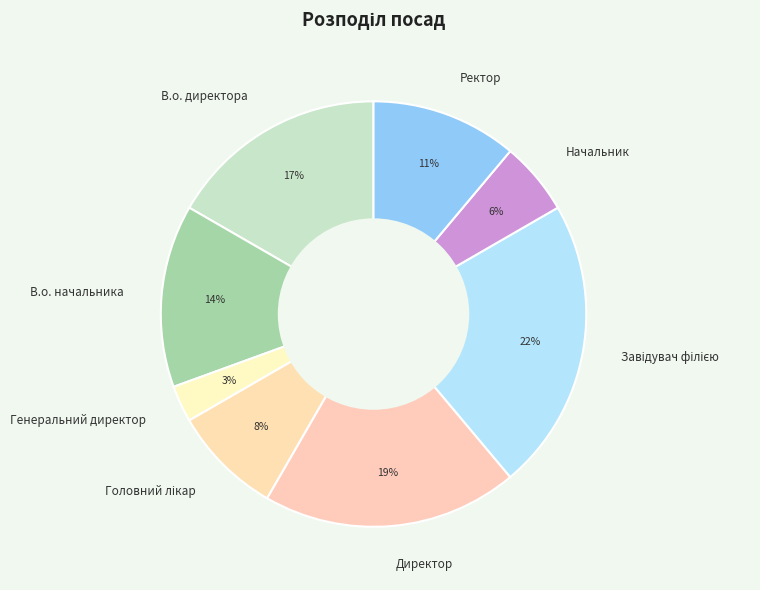

Which has a higher value, Директор or Ректор?

Директор